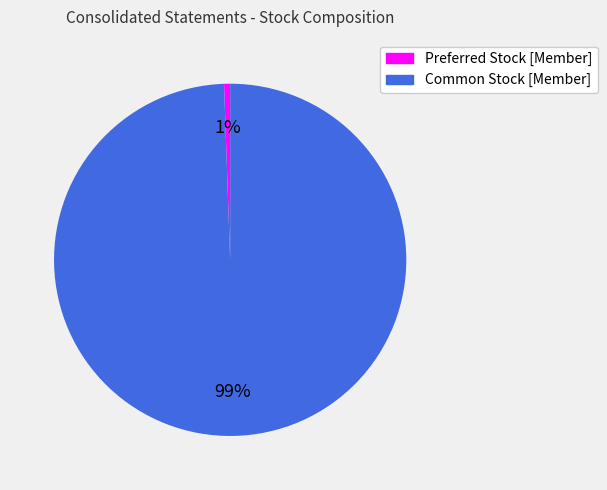

Which category accounts for the majority?

Common Stock [Member]